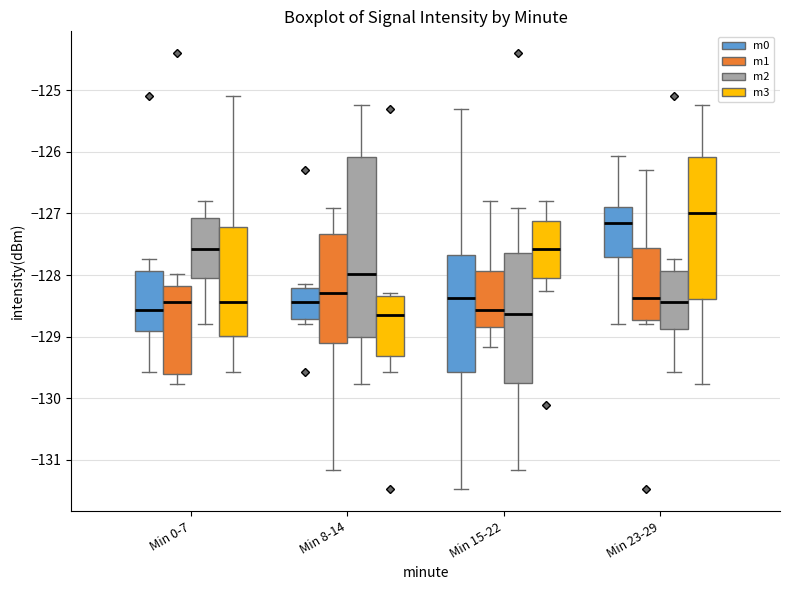

Reading left to right, read every box against the y-axis: the position of its median line, the range the box covers, and the ends of its whiskers. The values are not printed on the chart, so give them approximately, as read against the axis.

Min 0-7 (m0): median -128.6, box -128.9 to -127.9, whiskers -129.6 to -127.7
Min 0-7 (m1): median -128.4, box -129.6 to -128.2, whiskers -129.8 to -128.0
Min 0-7 (m2): median -127.6, box -128.0 to -127.1, whiskers -128.8 to -126.8
Min 0-7 (m3): median -128.4, box -129.0 to -127.2, whiskers -129.6 to -125.1
Min 8-14 (m0): median -128.4, box -128.7 to -128.2, whiskers -128.8 to -128.1
Min 8-14 (m1): median -128.3, box -129.1 to -127.3, whiskers -131.2 to -126.9
Min 8-14 (m2): median -128.0, box -129.0 to -126.1, whiskers -129.8 to -125.2
Min 8-14 (m3): median -128.6, box -129.3 to -128.3, whiskers -129.6 to -128.3 (just above the box's upper edge)
Min 15-22 (m0): median -128.4, box -129.6 to -127.7, whiskers -131.5 to -125.3
Min 15-22 (m1): median -128.6, box -128.8 to -127.9, whiskers -129.2 to -126.8
Min 15-22 (m2): median -128.6, box -129.7 to -127.6, whiskers -131.2 to -126.9
Min 15-22 (m3): median -127.6, box -128.0 to -127.1, whiskers -128.3 to -126.8
Min 23-29 (m0): median -127.2, box -127.7 to -126.9, whiskers -128.8 to -126.1
Min 23-29 (m1): median -128.4, box -128.7 to -127.6, whiskers -128.8 to -126.3
Min 23-29 (m2): median -128.4, box -128.9 to -127.9, whiskers -129.6 to -127.7
Min 23-29 (m3): median -127.0, box -128.4 to -126.1, whiskers -129.8 to -125.2